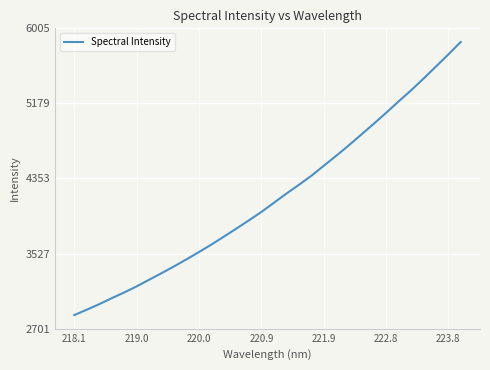

How many lines are shown in the chart?

1